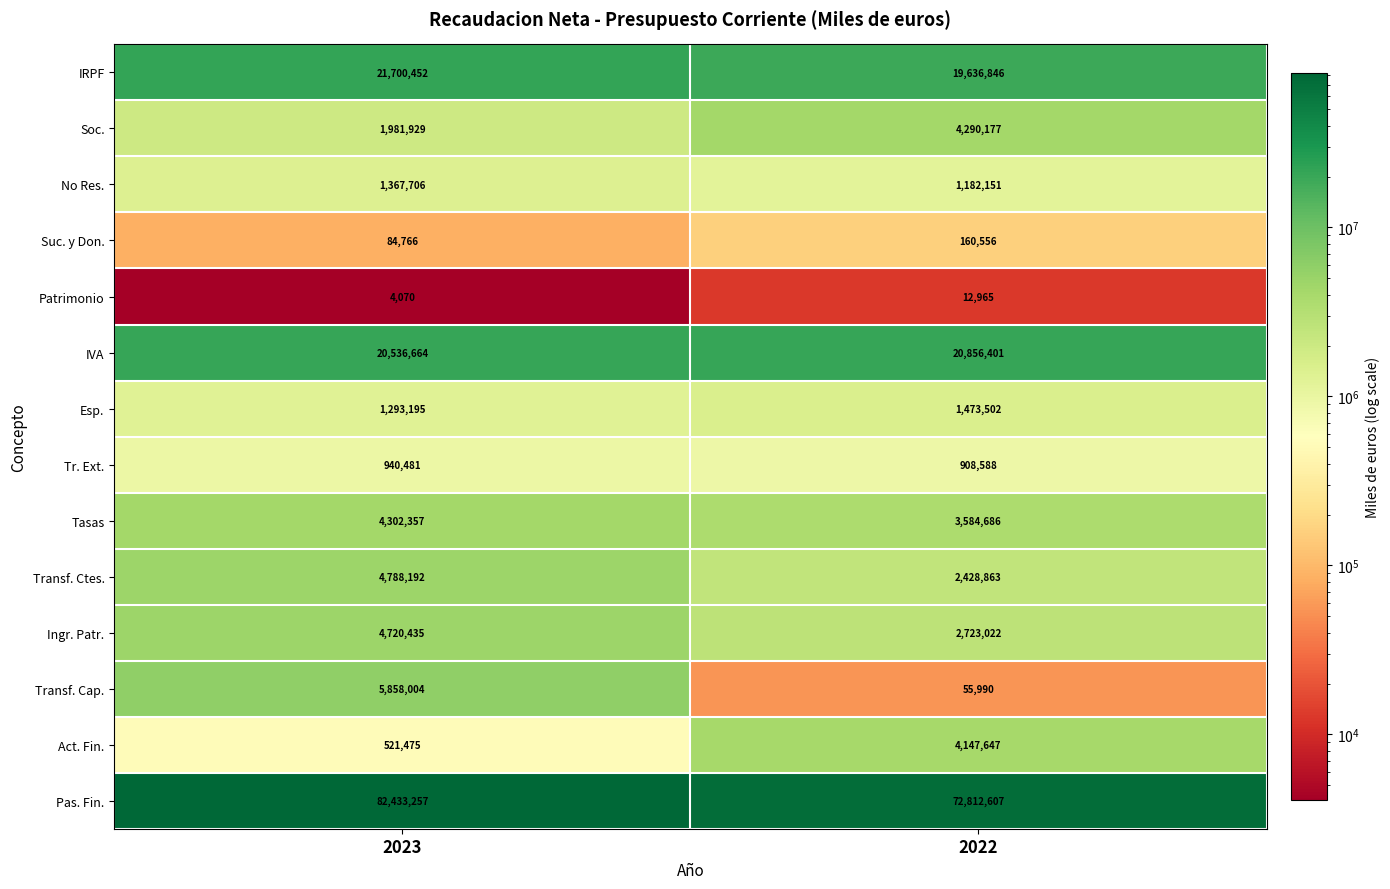

The Act. Fin. series shows 1353962 at 2022. True or false?

False